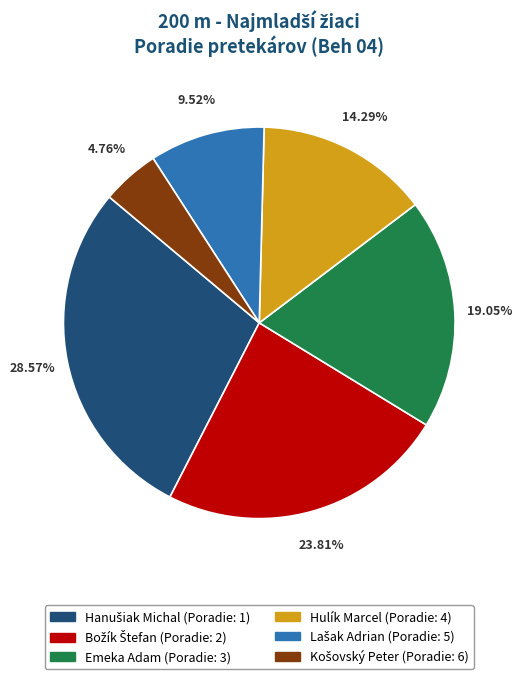

Count the number of slices in the pie.

6